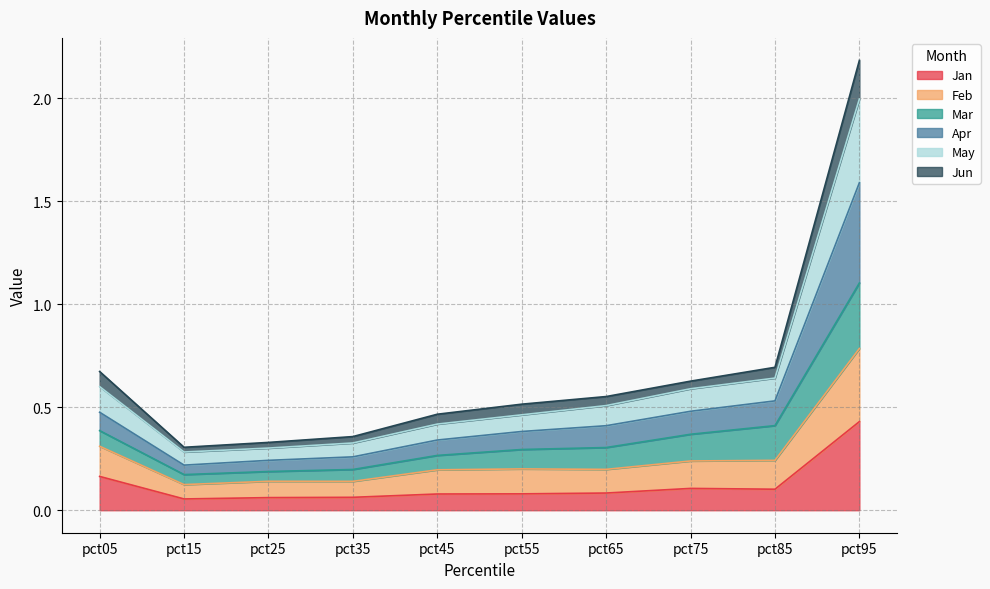

What is the smallest value displayed?

0.1